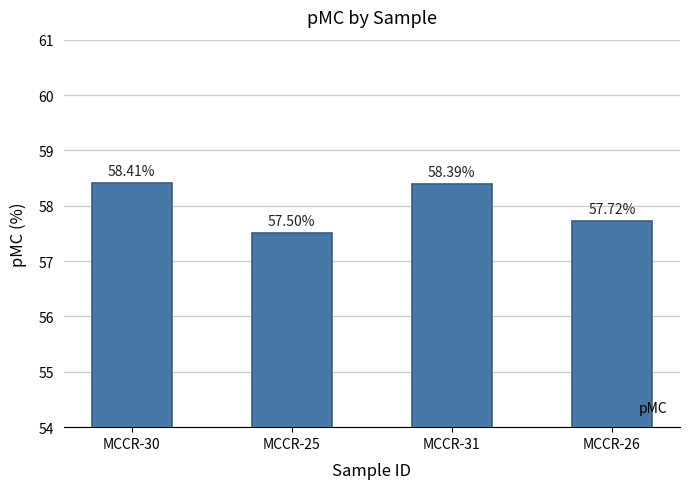

Count the values in the range 57 to 58.

2